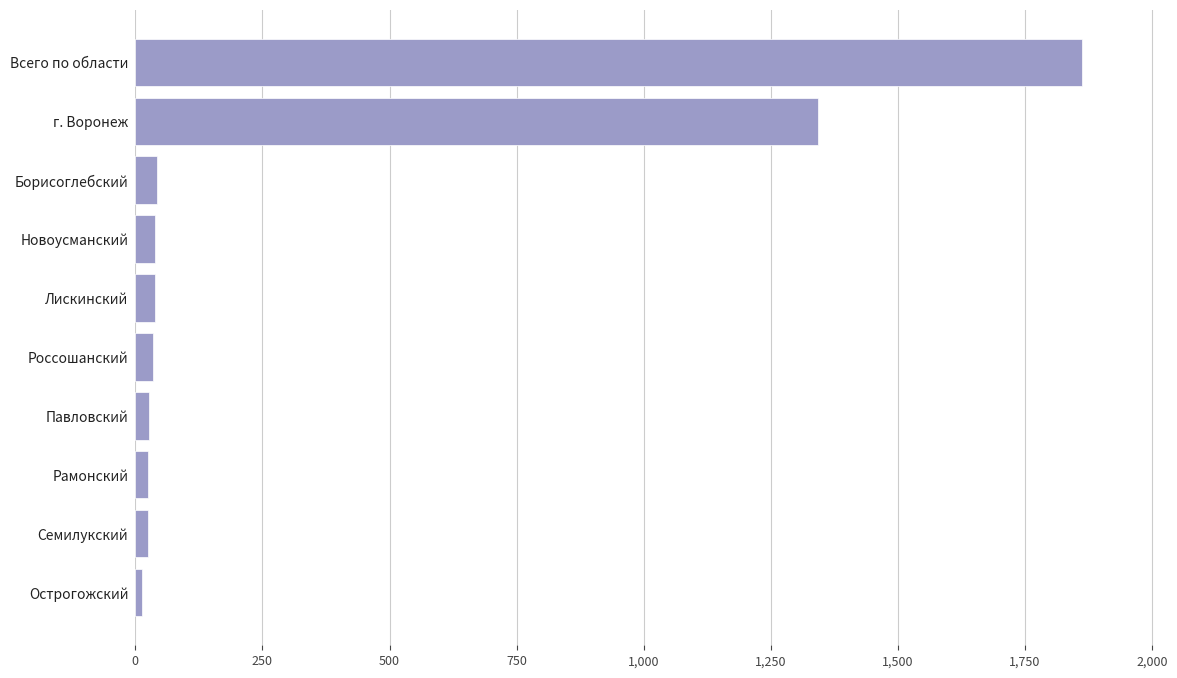

The value at Всего по области is 1862. True or false?

True